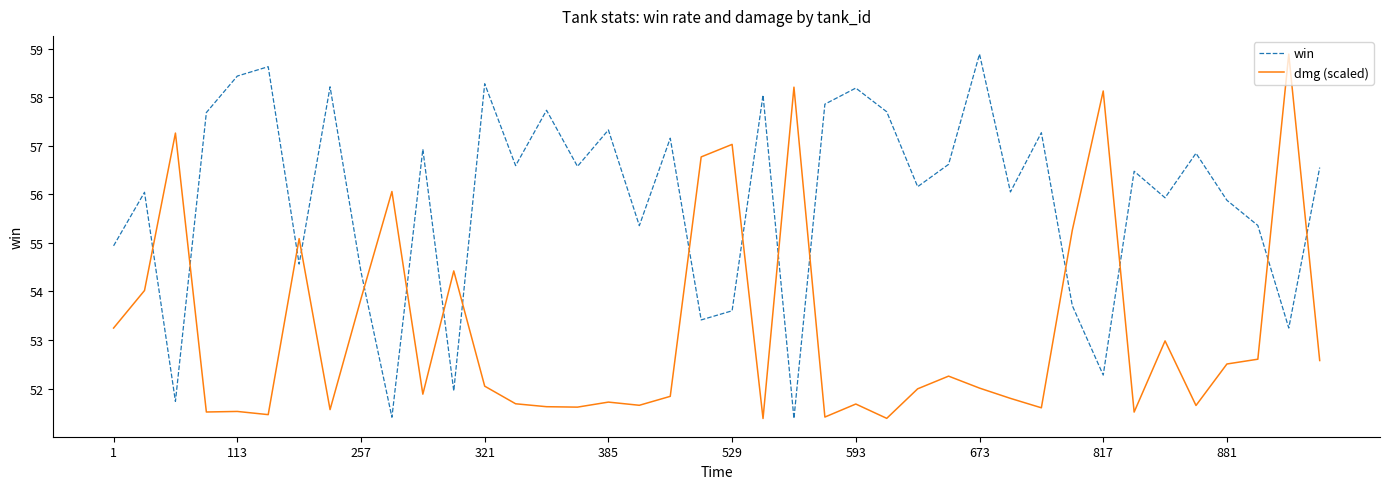

What is the highest value of the win series?

58.9